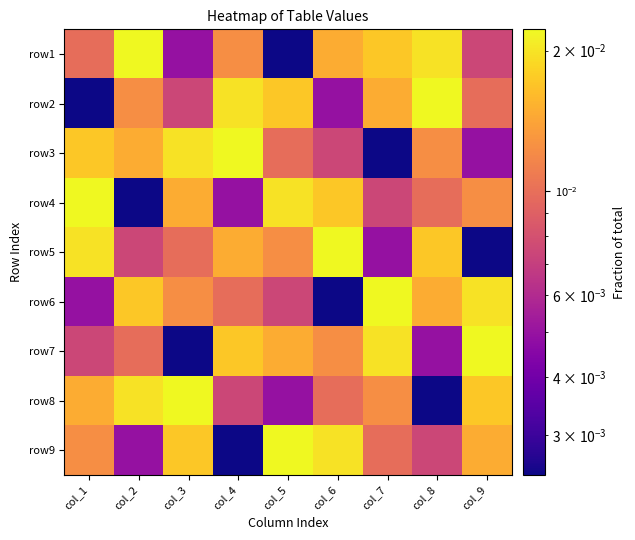

At col_6, list the series in order from largest to smallest.

row5, row9, row4, row1, row7, row8, row3, row2, row6